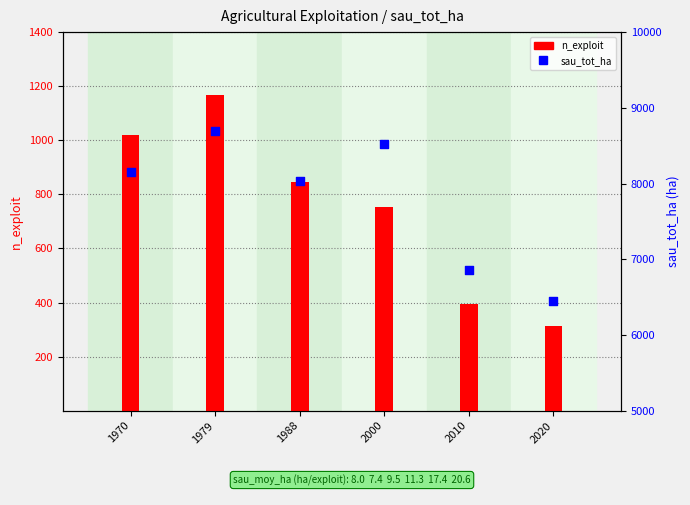

Which series reaches the maximum Y coordinate?

sau_tot_ha